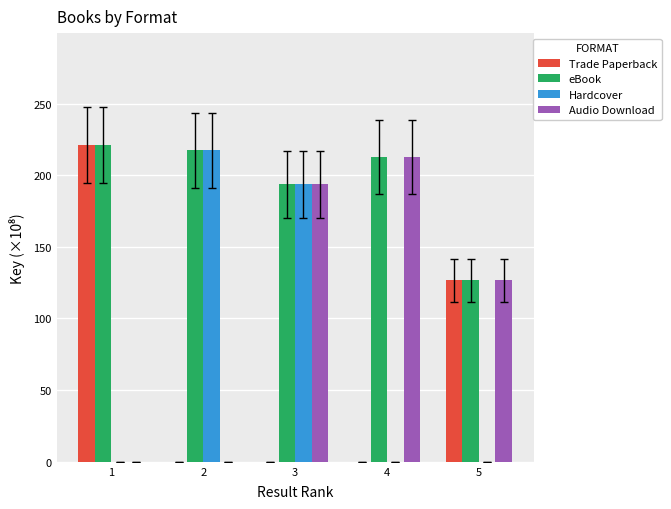

What is the approximate value of Hardcover at 2?

217.5